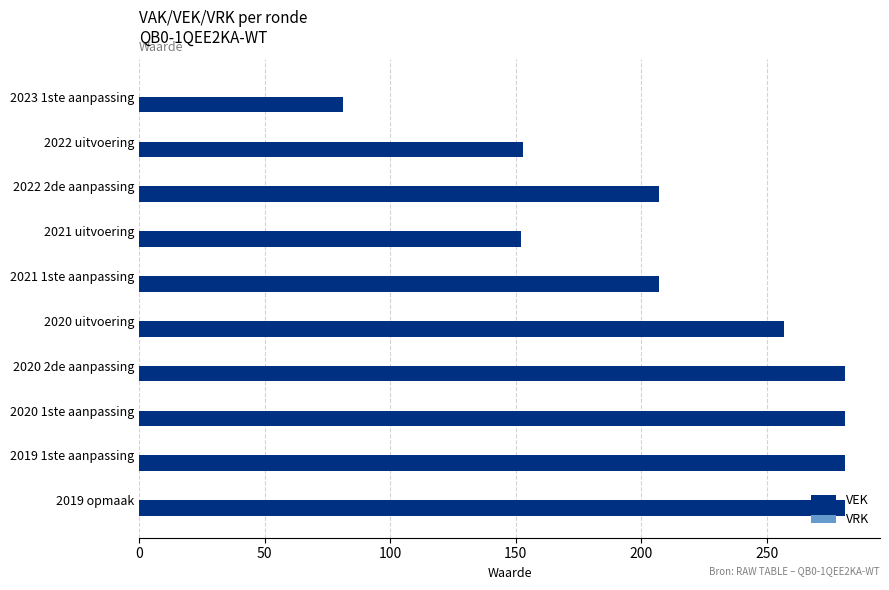

What is the value of the 6th bar from the top?

257